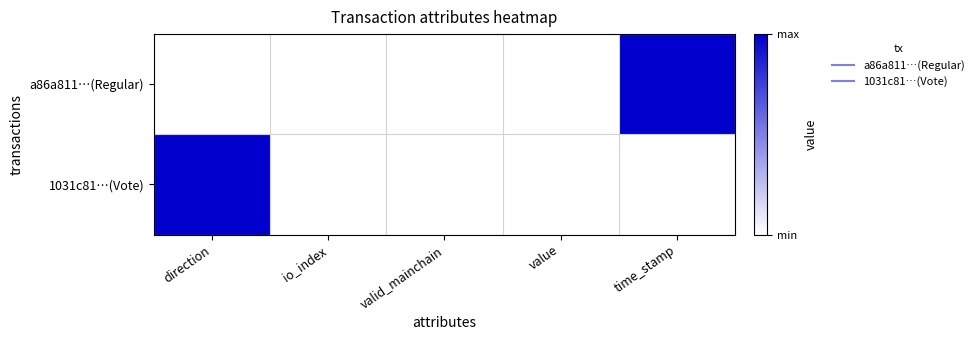

At which category does the chart reach its minimum across all series?

direction